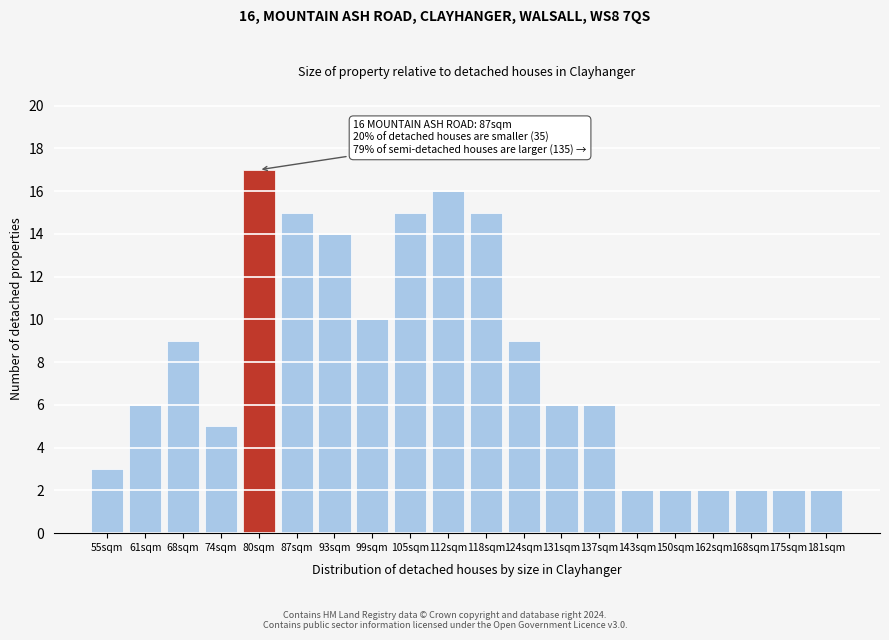

Reading left to right, list all the values displayed in this chart.

55sqm=3	61sqm=6	68sqm=9	74sqm=5	80sqm=17	87sqm=15	93sqm=14	99sqm=10	105sqm=15	112sqm=16	118sqm=15	124sqm=9	131sqm=6	137sqm=6	143sqm=2	150sqm=2	162sqm=2	168sqm=2	175sqm=2	181sqm=2